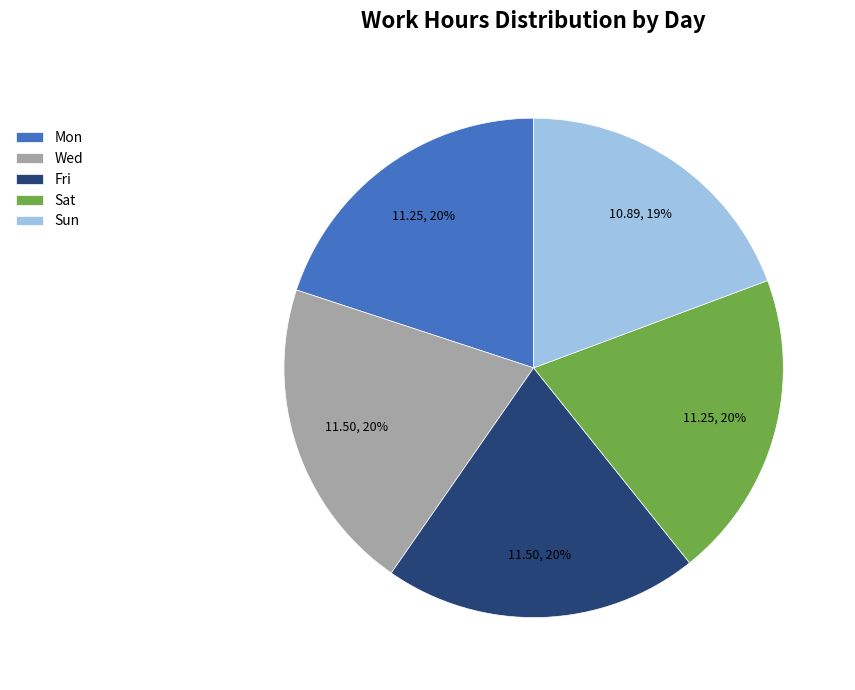

What is the ratio of the value at Wed to the value at Mon?

1.0